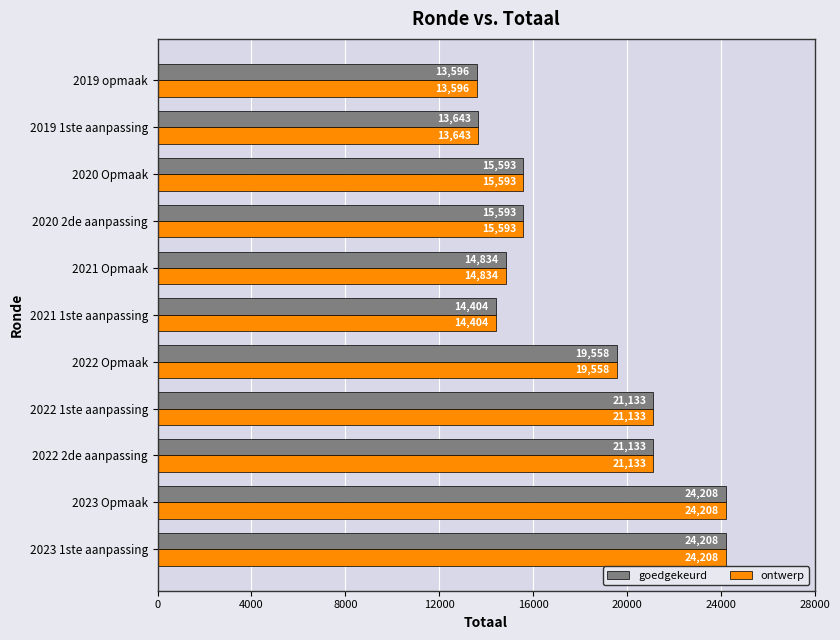

What is the total value across all series at 2020 Opmaak?

31186